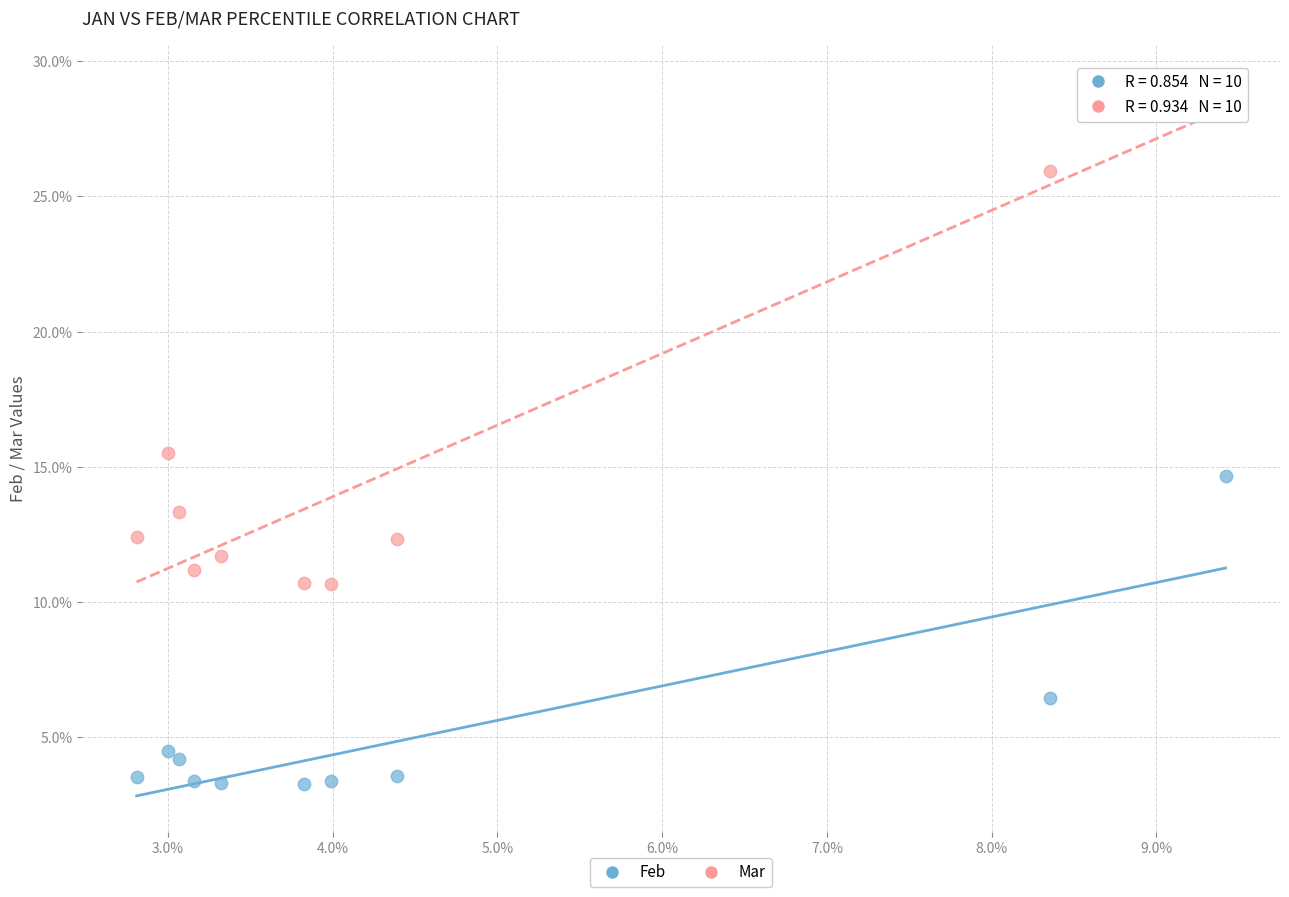

What are all the series names shown in the legend?

Feb, Mar